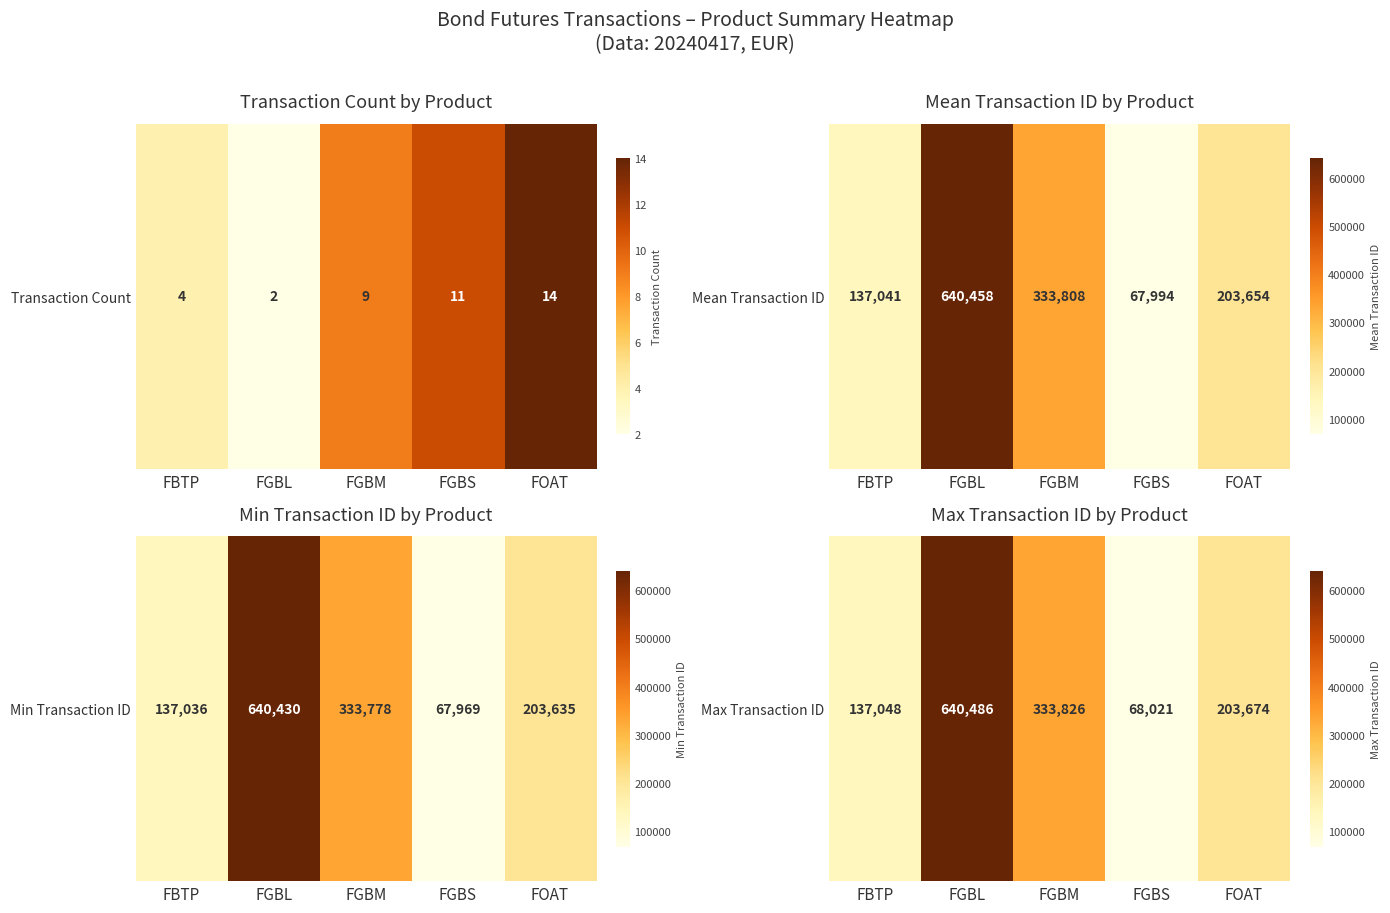

List the labels in order of value, smallest first.

FGBS, FBTP, FOAT, FGBM, FGBL